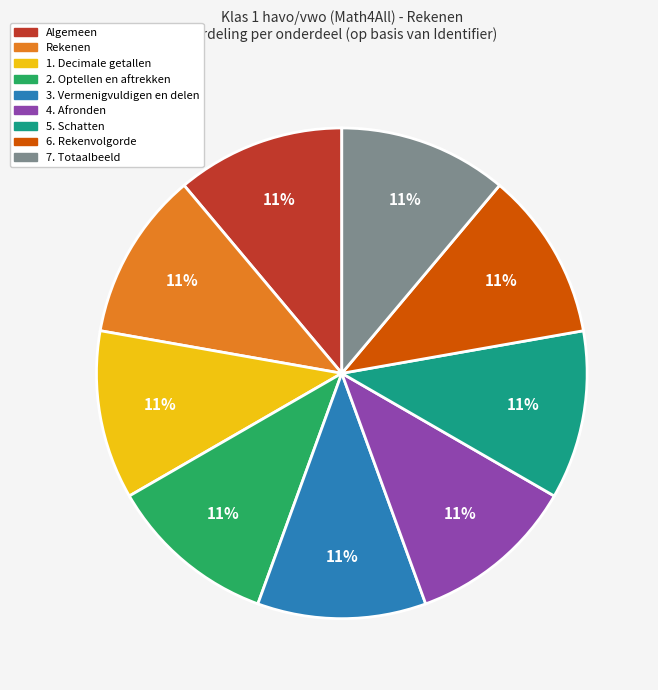

Is there a majority slice in this chart?

No